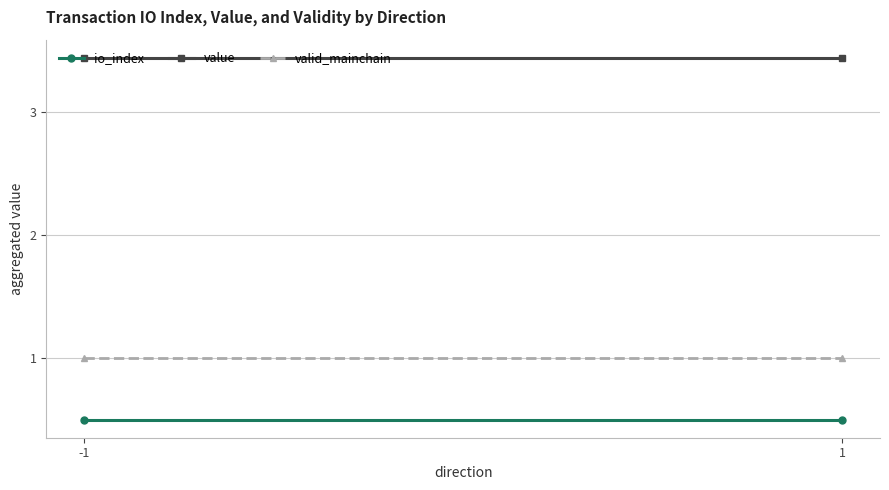

At which label is io_index closest to 0?

-1